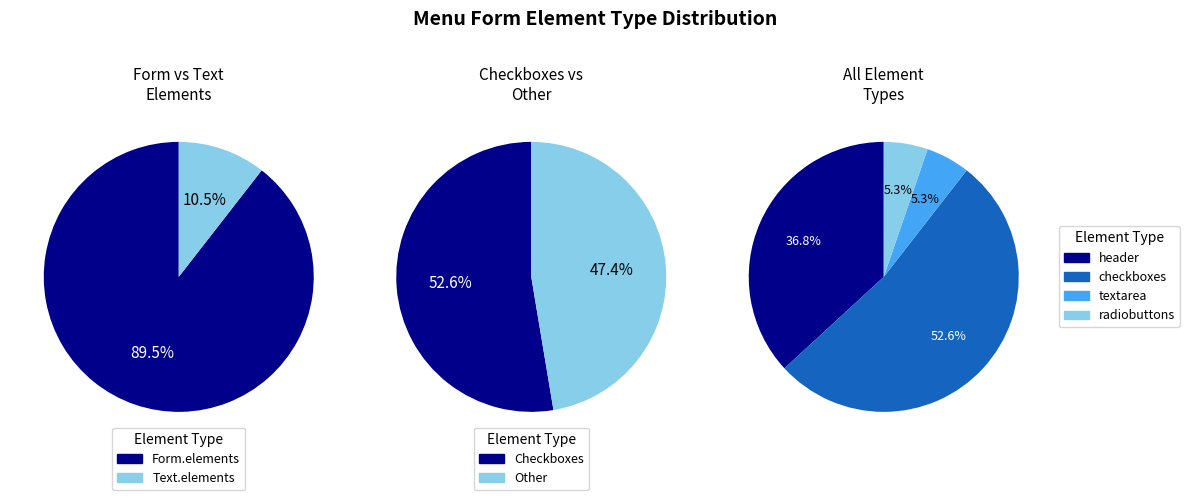

To the nearest percent, what is the average slice percentage?

25%